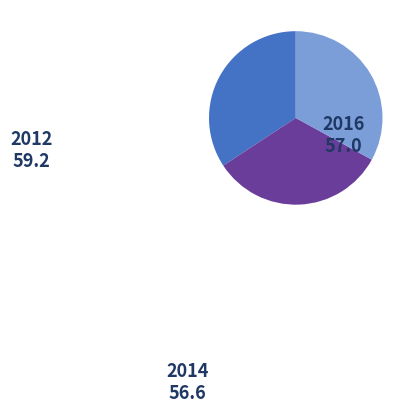

What is the largest slice in the pie chart?

2012